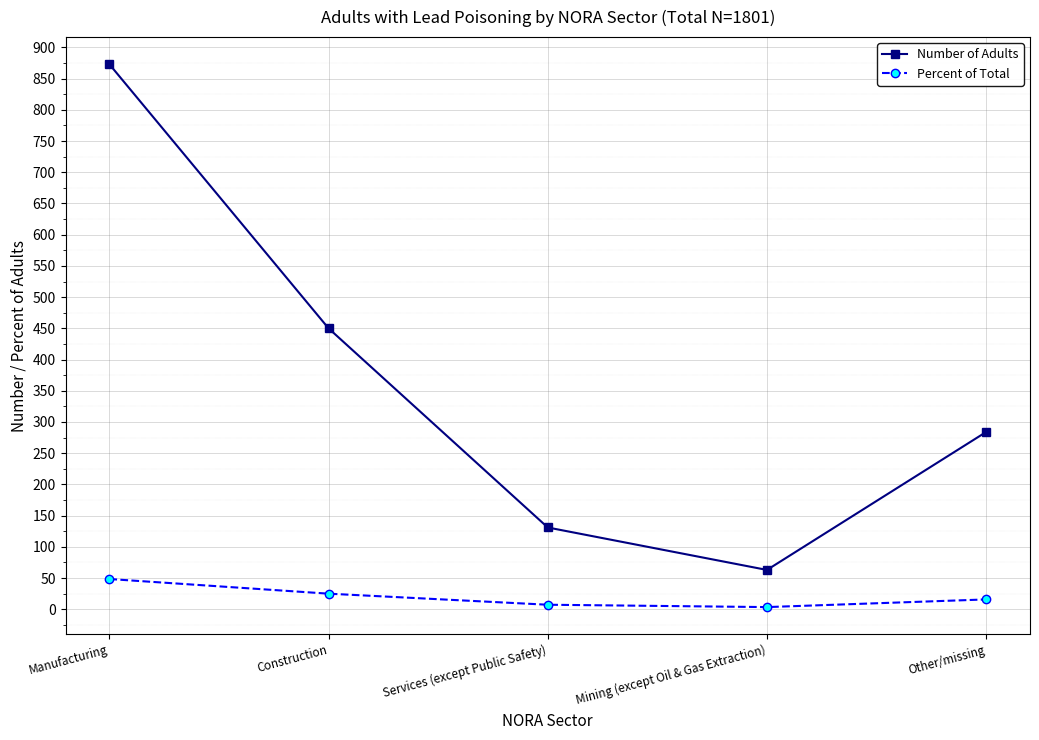

How many series are shown in this chart?

2